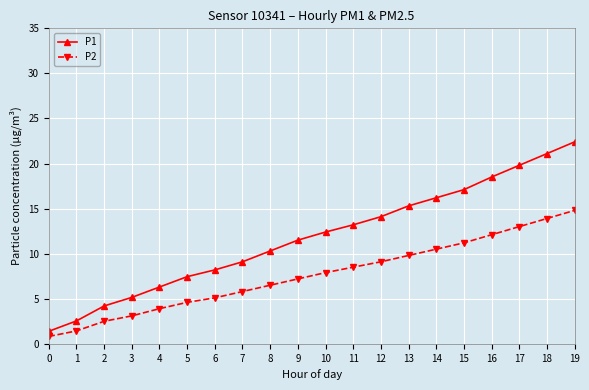

How many lines are shown in the chart?

2